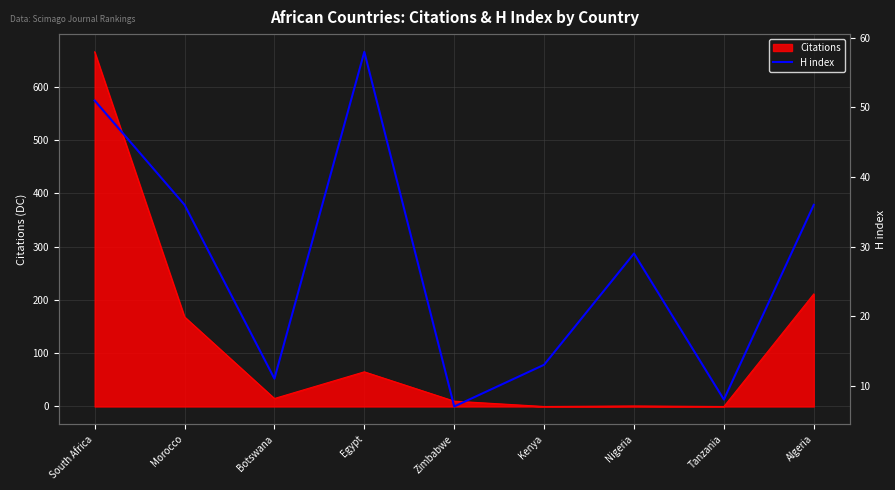

What is the minimum value shown in the chart?

7